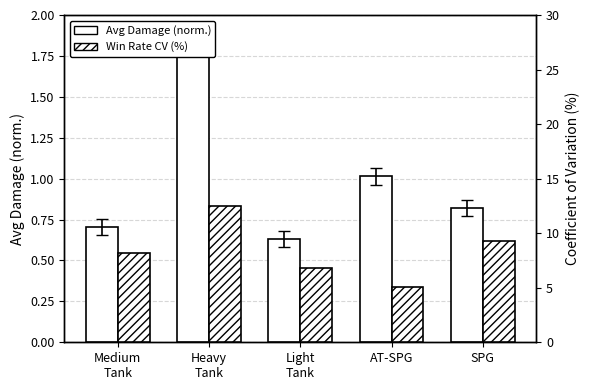

Reading left to right, what are all the values shown in this chart?

Avg Damage (norm.): Medium
Tank=0.7	Heavy
Tank=1.9	Light
Tank=0.6	AT-SPG=1.0	SPG=0.8
Win Rate CV (%): Medium
Tank=8.2	Heavy
Tank=12.5	Light
Tank=6.8	AT-SPG=5.1	SPG=9.3